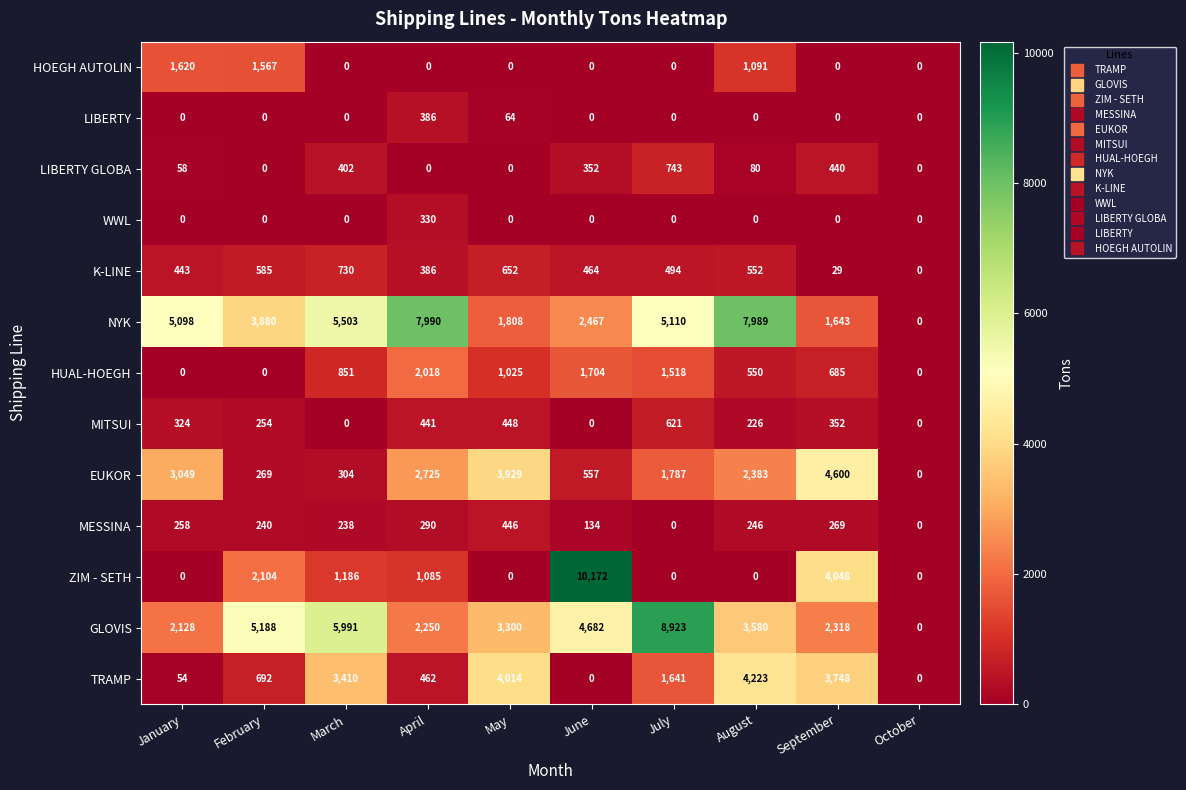

Which series changed the most between January and August?

TRAMP